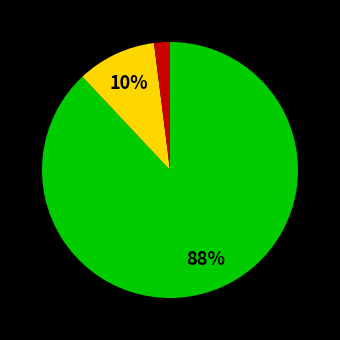

To the nearest percent, what is the difference between the largest and smallest slice percentages?

86%